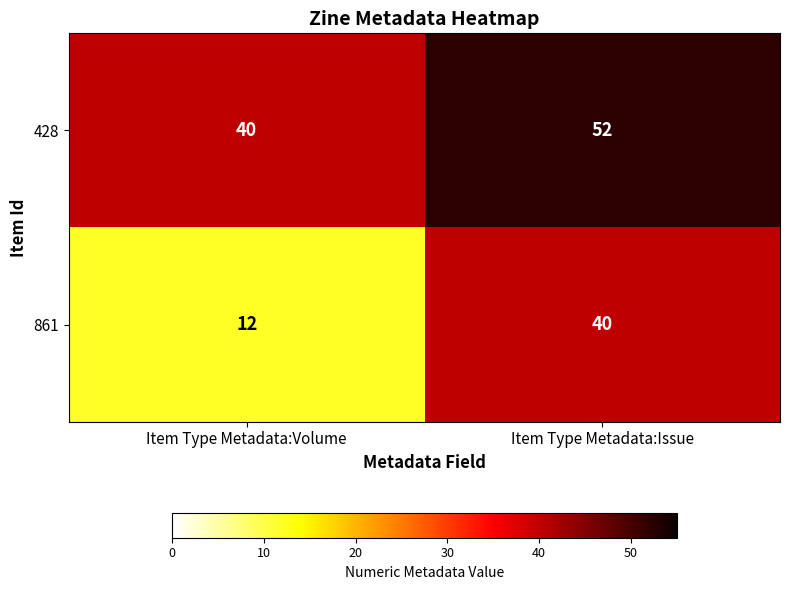

How many categories are shown in the chart?

2